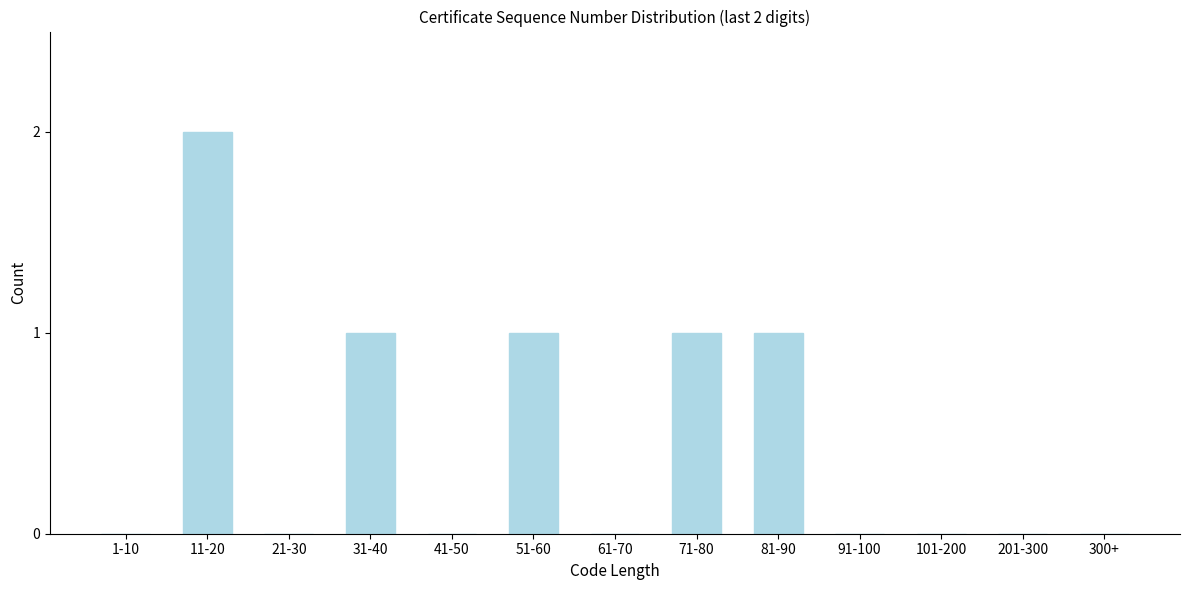

Reading left to right, what are all the values shown in this chart?

1-10=0	11-20=2	21-30=0	31-40=1	41-50=0	51-60=1	61-70=0	71-80=1	81-90=1	91-100=0	101-200=0	201-300=0	300+=0